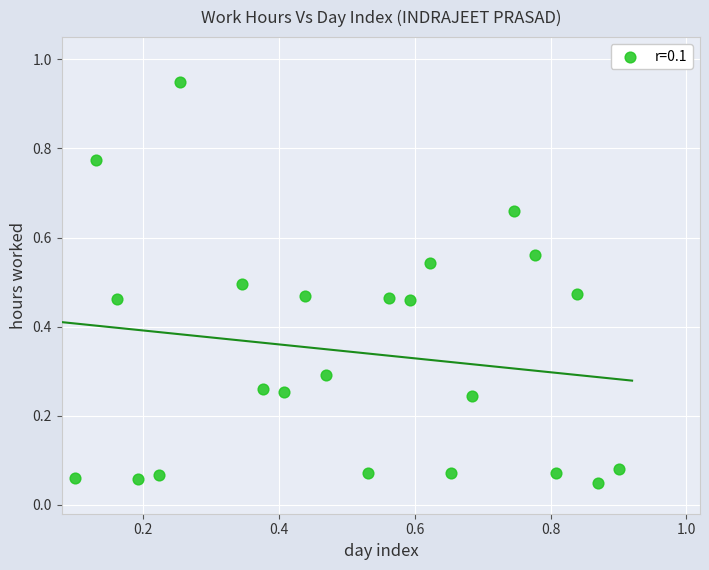

What is the range of Y values (max minus min)?

0.9